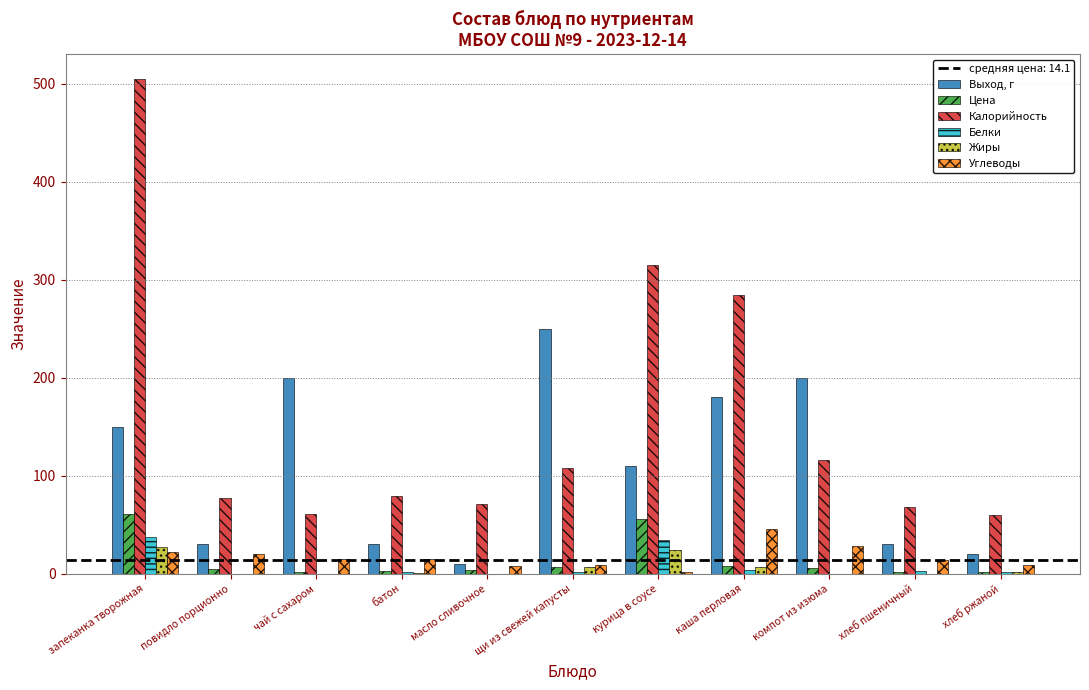

Which series has the largest total across all categories?

Калорийность